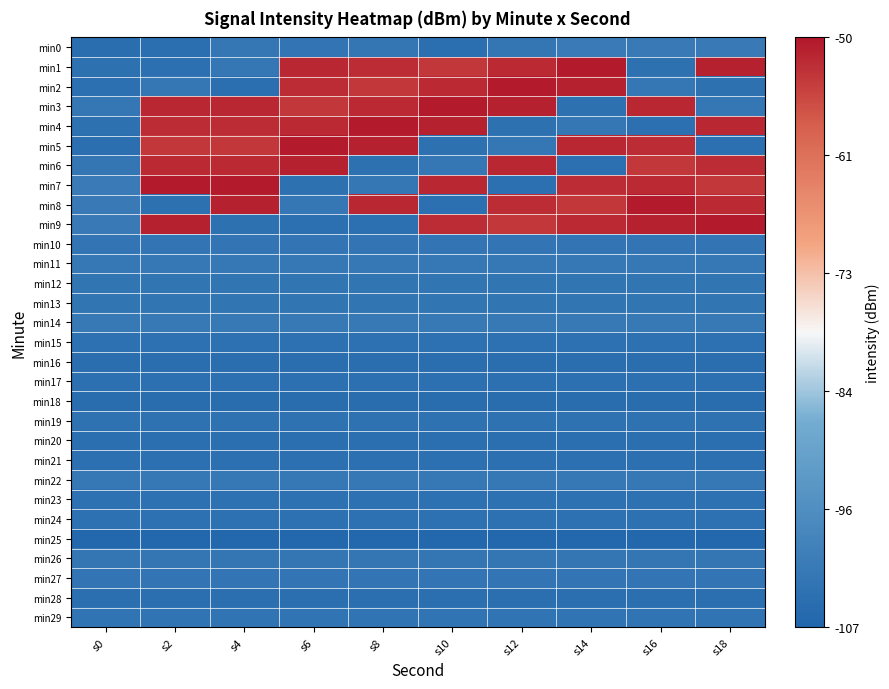

Rank the series at s12 from highest to lowest value.

min2, min3, min6, min1, min8, min9, min14, min22, min11, min5, min0, min26, min10, min27, min13, min12, min29, min19, min23, min24, min15, min4, min21, min7, min17, min28, min20, min16, min18, min25